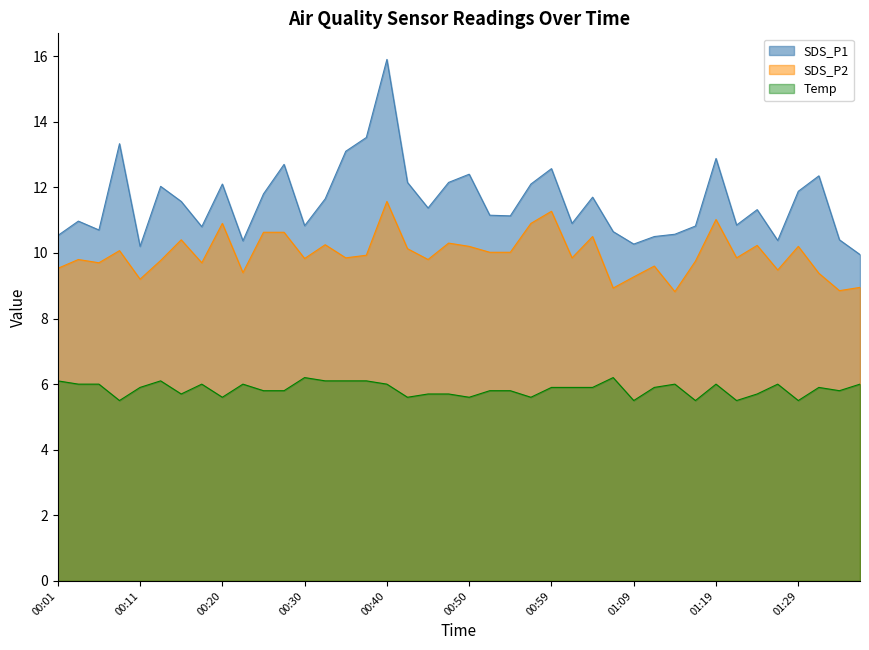

How many interior local peaks does the Temp series have?

9